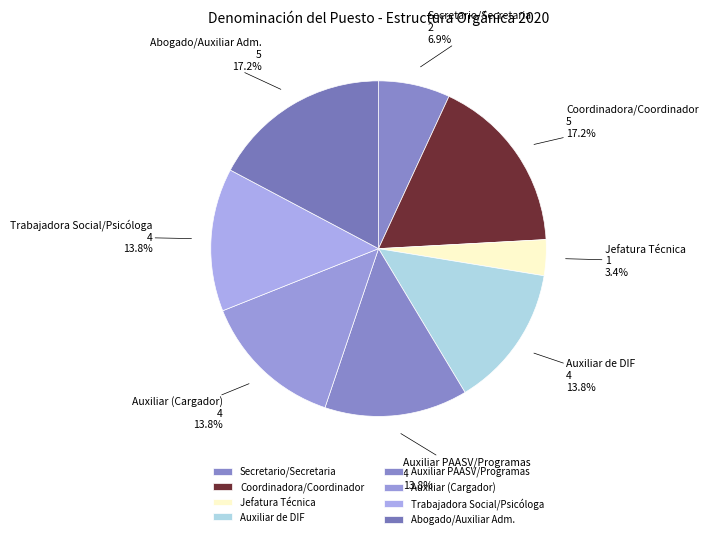

True or false: Auxiliar de DIF accounts for 14% of the total.

True